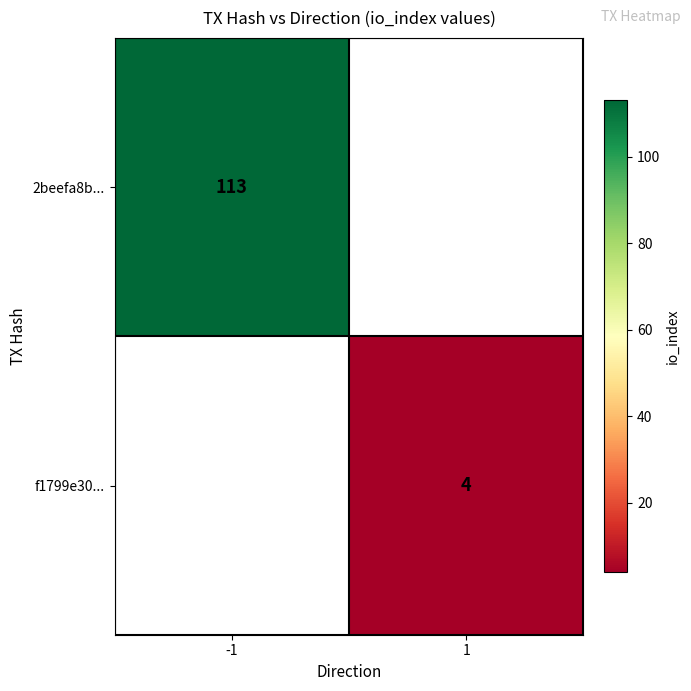

At which category does the chart reach its peak across all series?

-1